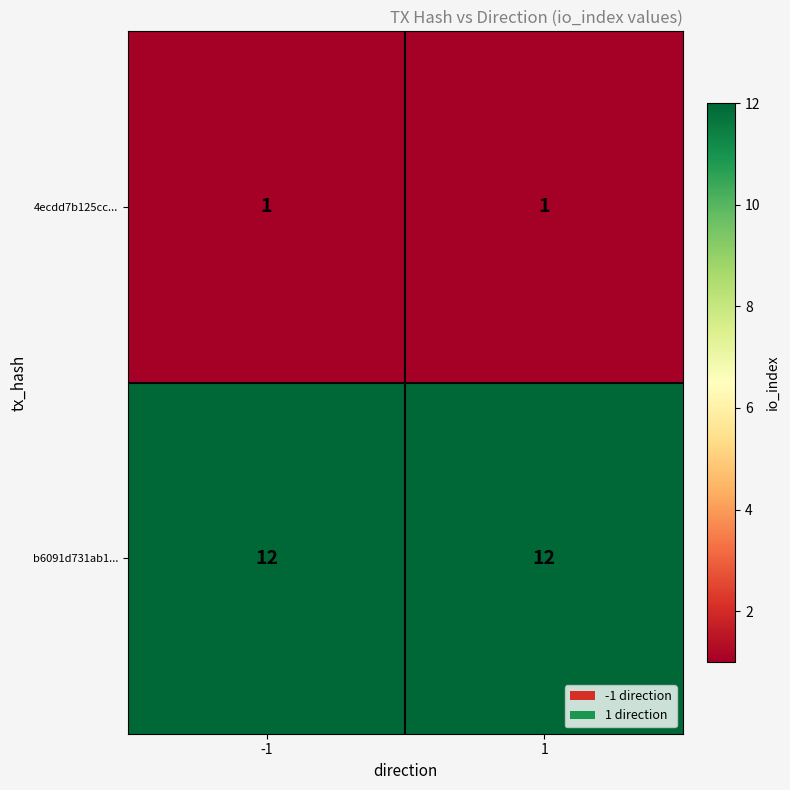

Reading left to right, extract all data points from this chart.

4ecdd7b125cc...: -1=1	1=1
b6091d731ab1...: -1=12	1=12